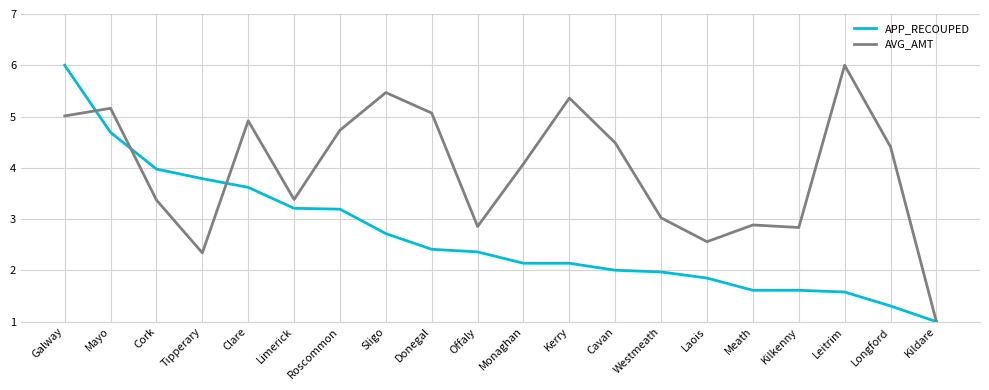

True or false: APP_RECOUPED has a value of 3.7 at Sligo.

False